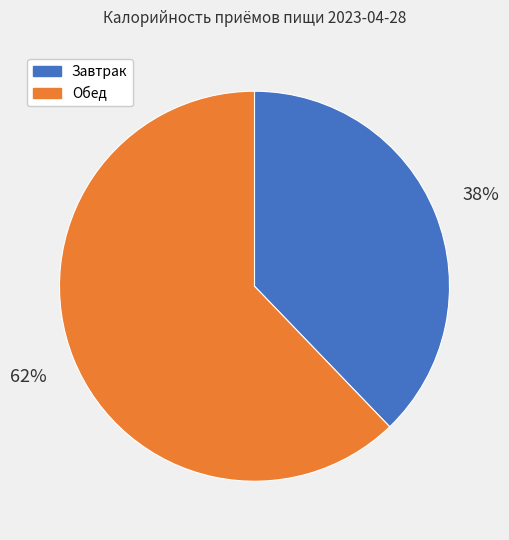

What is the largest slice in the pie chart?

Обед